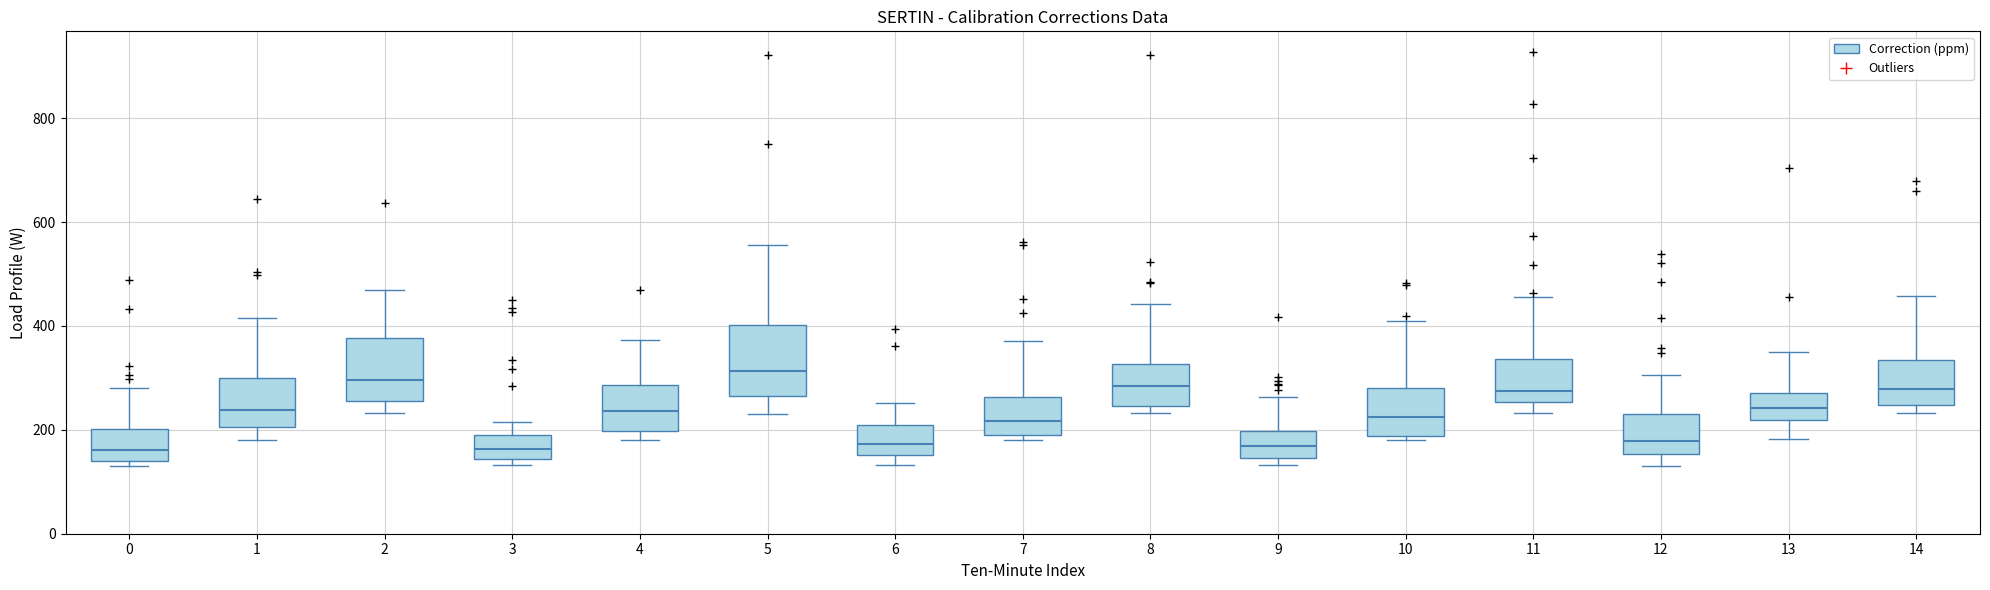

Where does the median line of the box at x = 4 sit on the y-axis? The values are not printed on the chart, so give them approximately, as read against the axis.

240